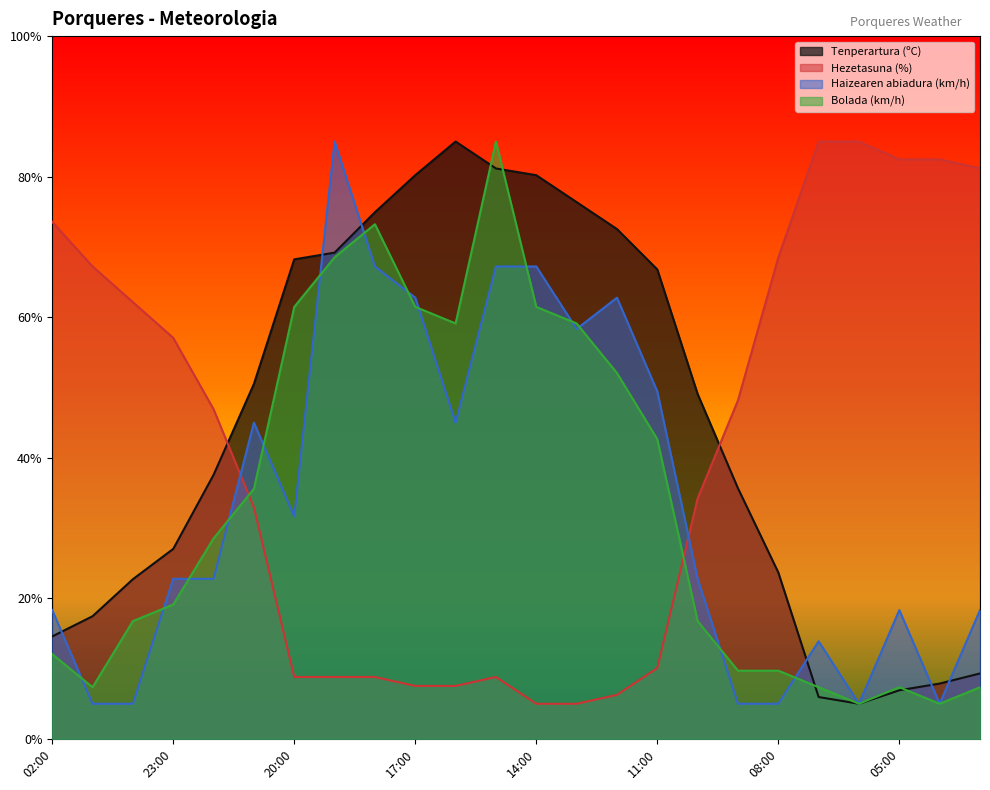

At which label is Haizearen abiadura (km/h) closest to 45?

21:00